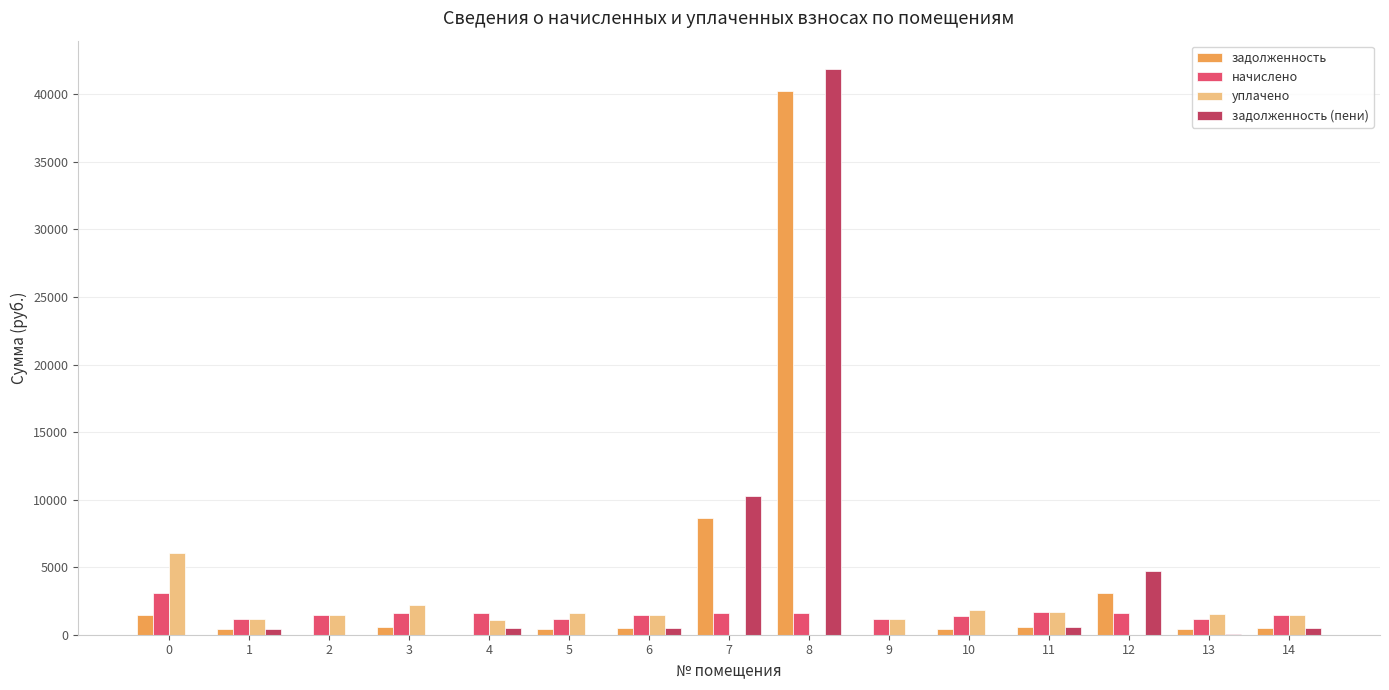

The задолженность (пени) series shows 0.0 at 0. True or false?

True